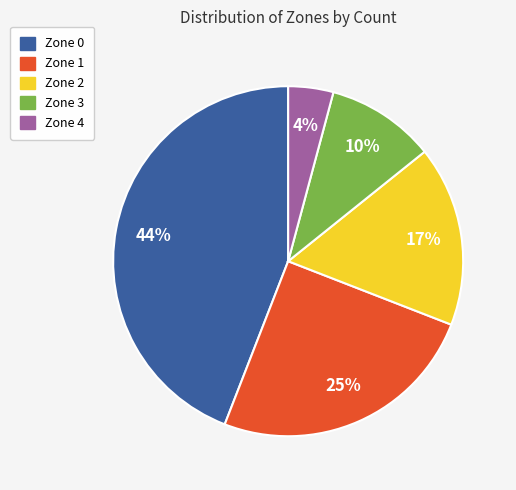

Approximately how many times larger is the value at Zone 0 compared to Zone 2?

2.6